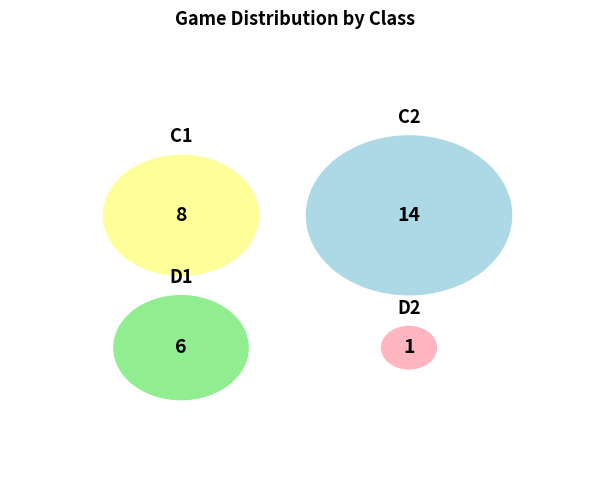

Does C1 account for over 50% of the chart?

No